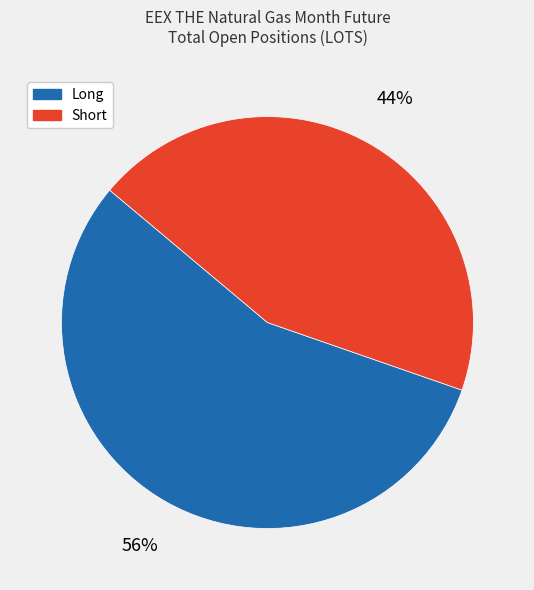

Is there a majority slice in this chart?

Yes